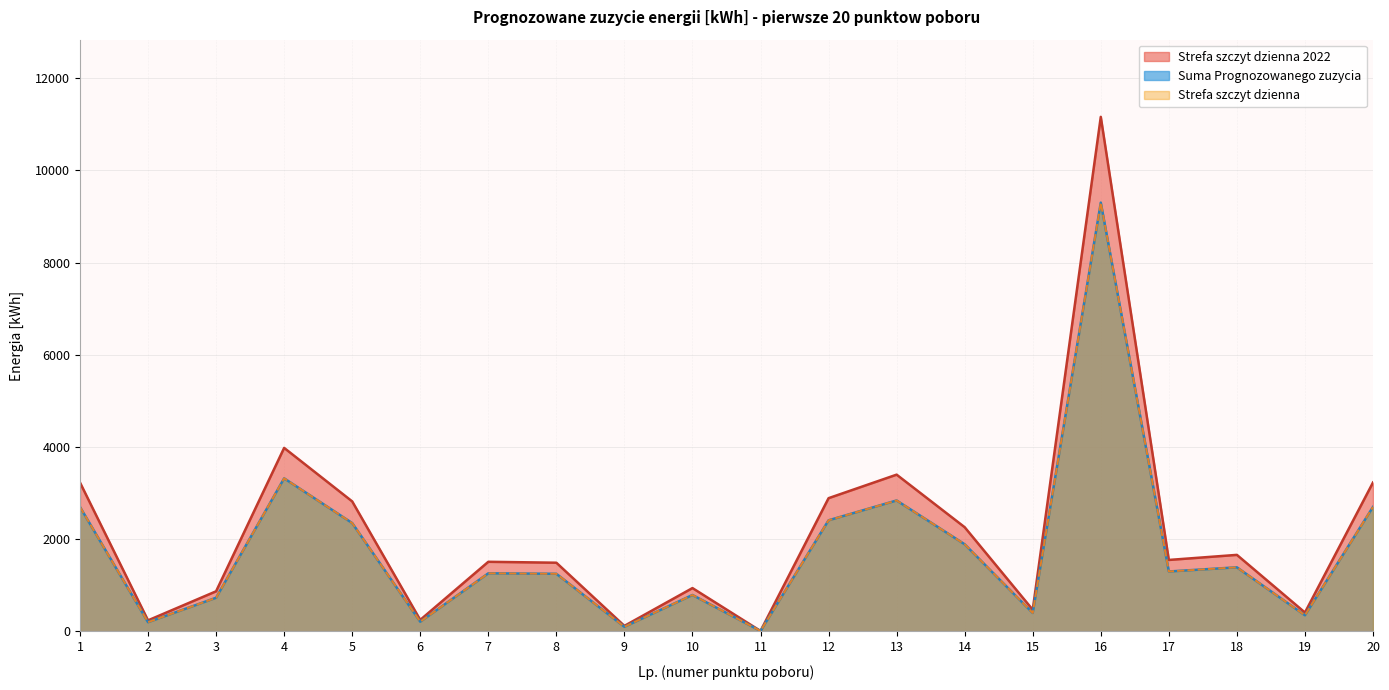

True or false: Strefa szczyt dzienna and Suma Prognozowanego zuzycia cross at least once.

False